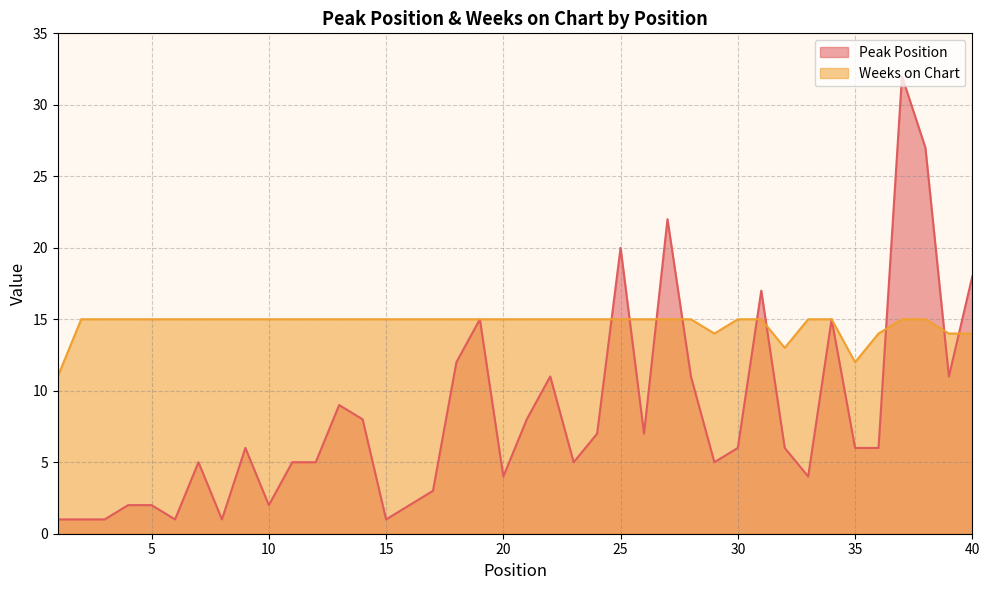

What is the total value across all series at 7?

20